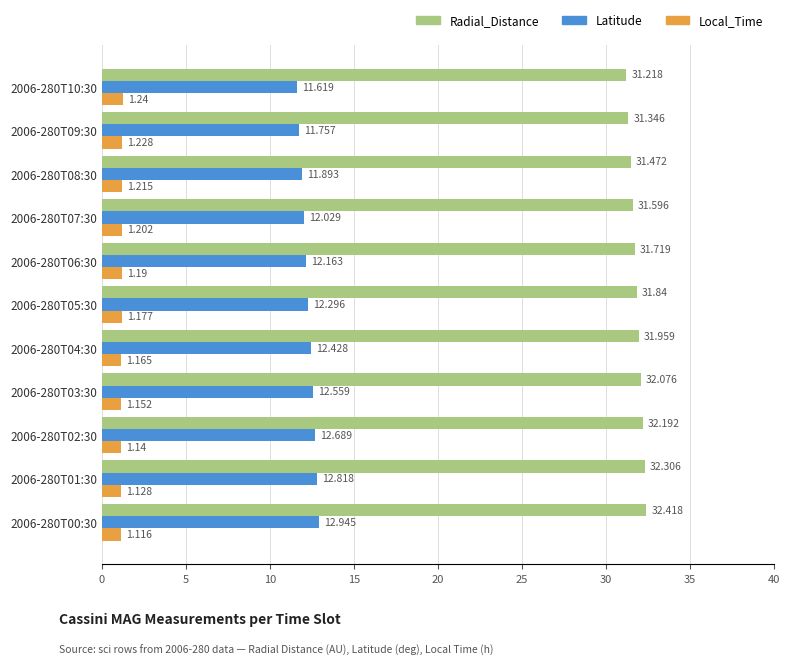

Rank the series at 2006-280T08:30 from highest to lowest value.

Radial_Distance, Latitude, Local_Time